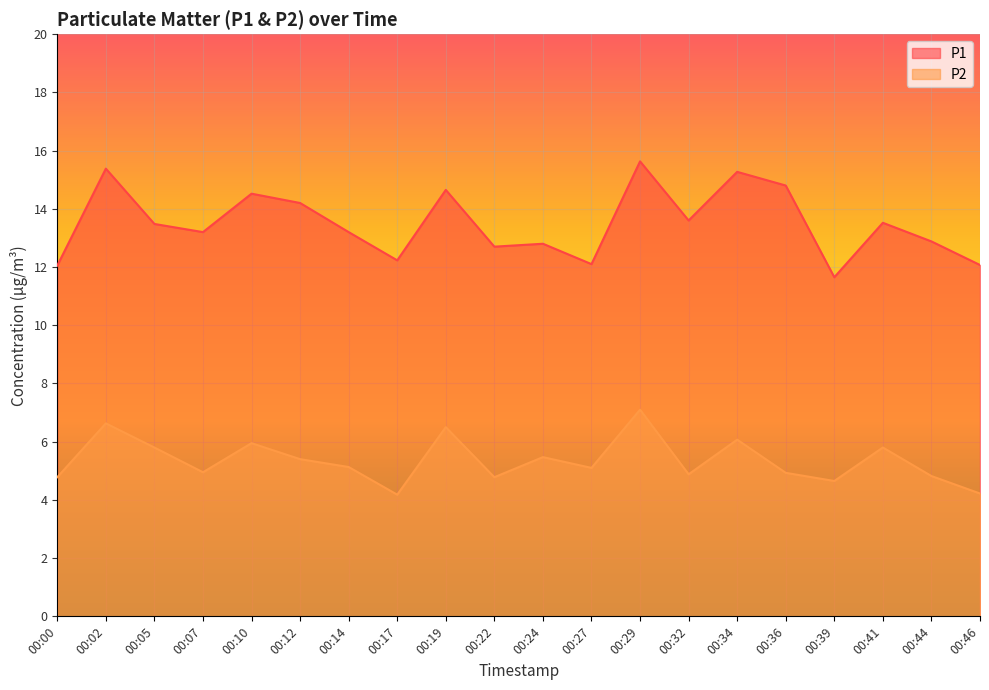

True or false: P1 and P2 intersect in this chart.

False